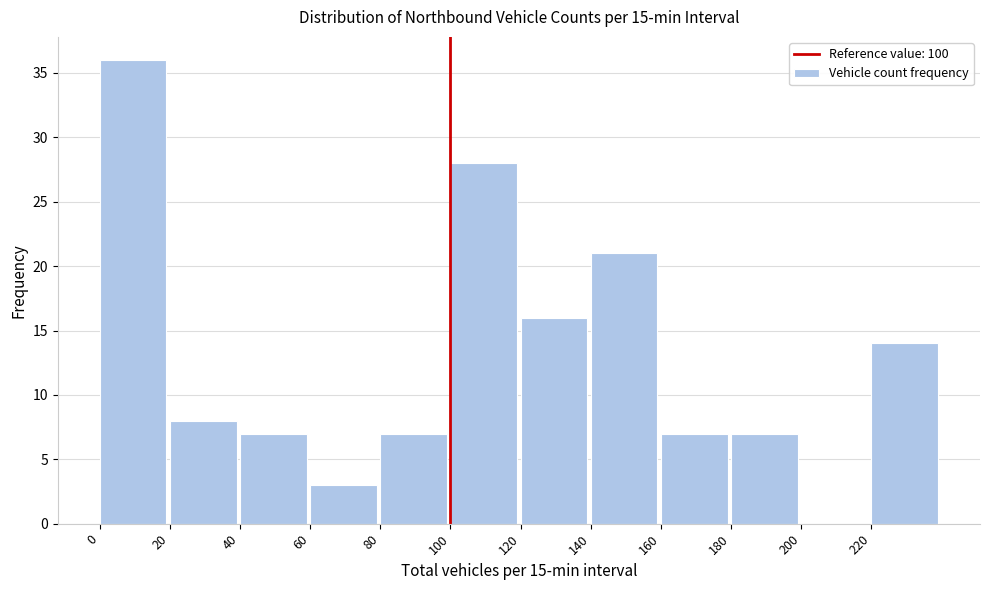

Over which range of the x-axis is the bar tallest?

0 to 20